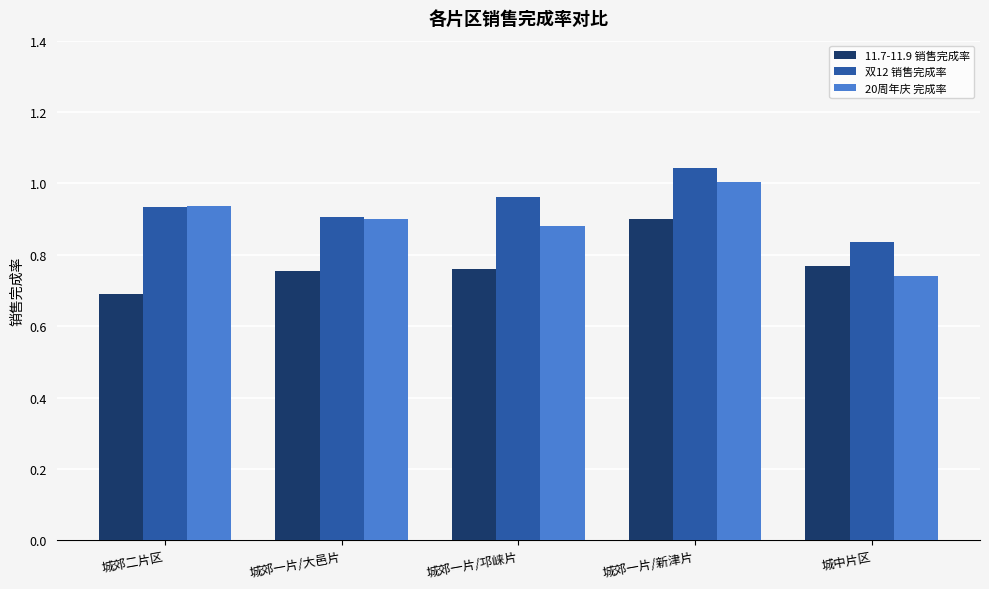

True or false: 双12 销售完成率 has a value of 0.9 at 城郊一片/大邑片.

True